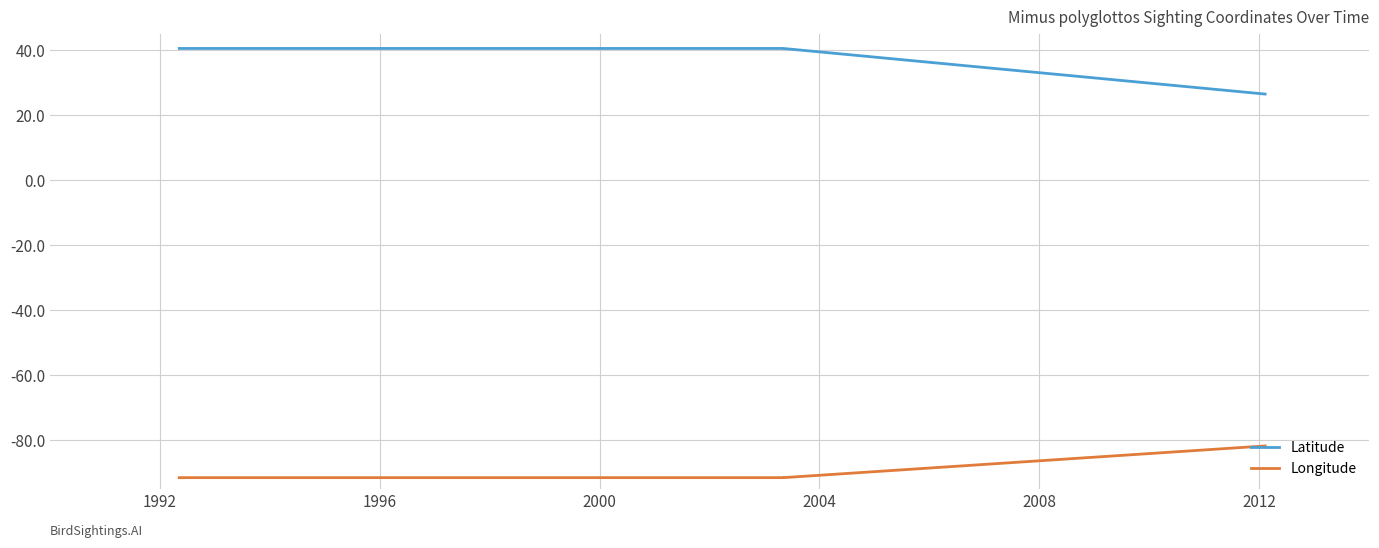

True or false: Latitude has more than 2 points higher than both neighbors.

False